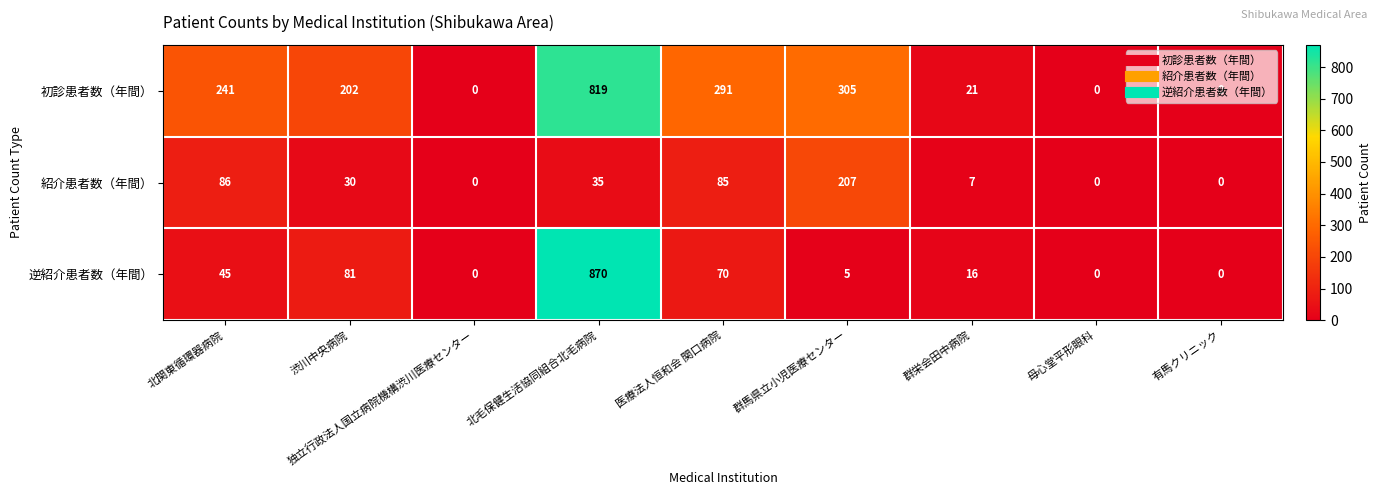

At which label is 逆紹介患者数（年間） closest to 435?

渋川中央病院